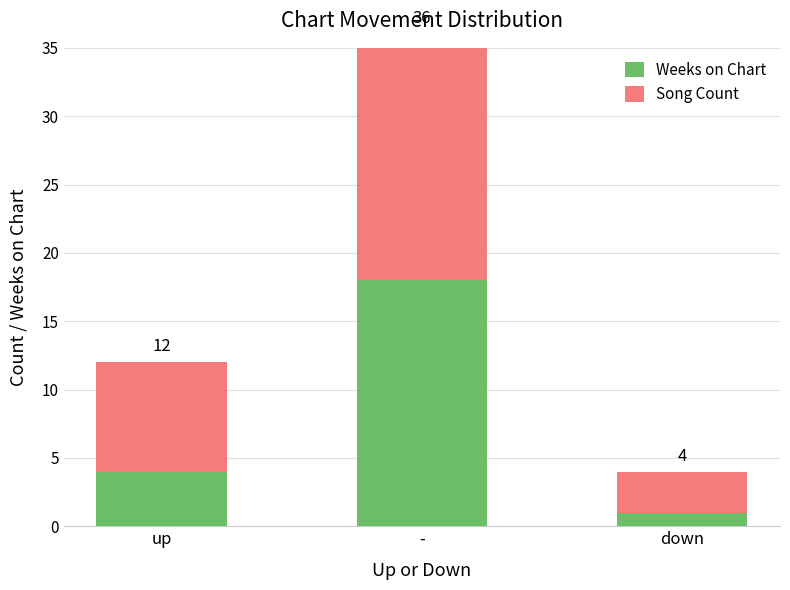

How many series are shown in this chart?

2